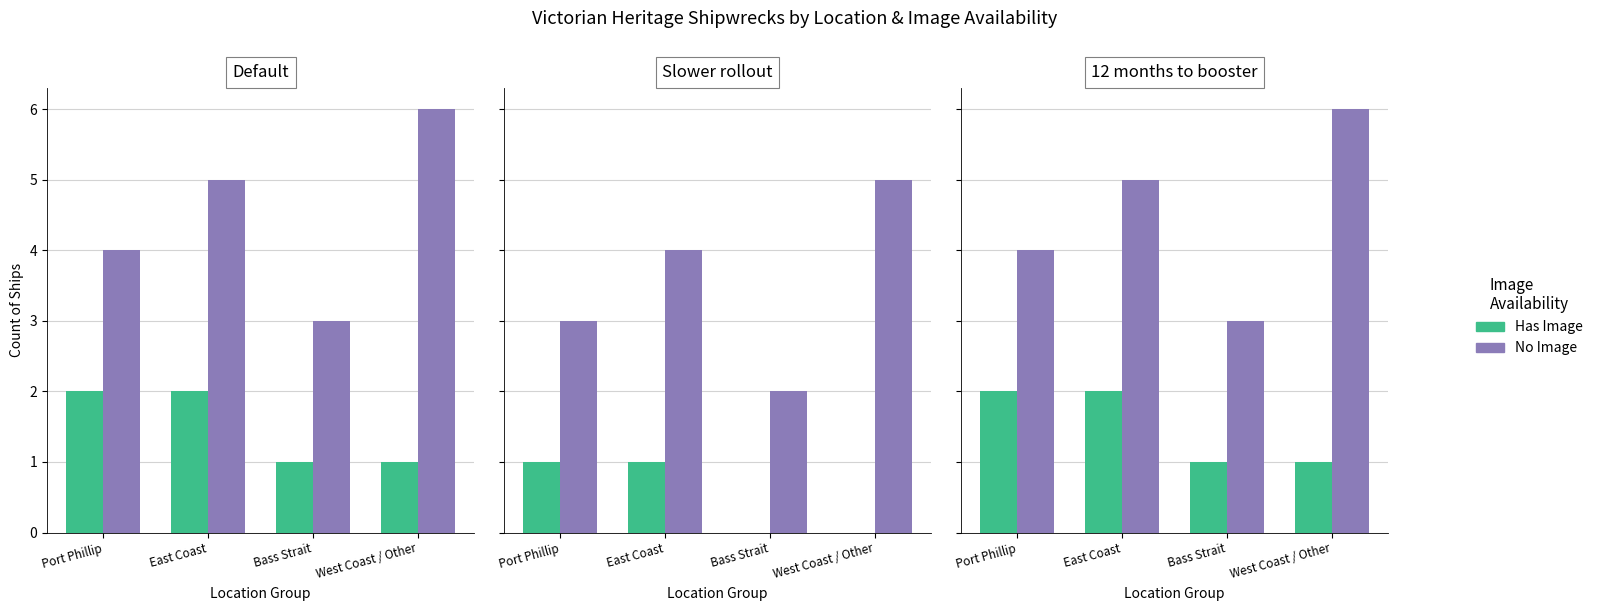

At which category is the sum across all series the highest?

East Coast